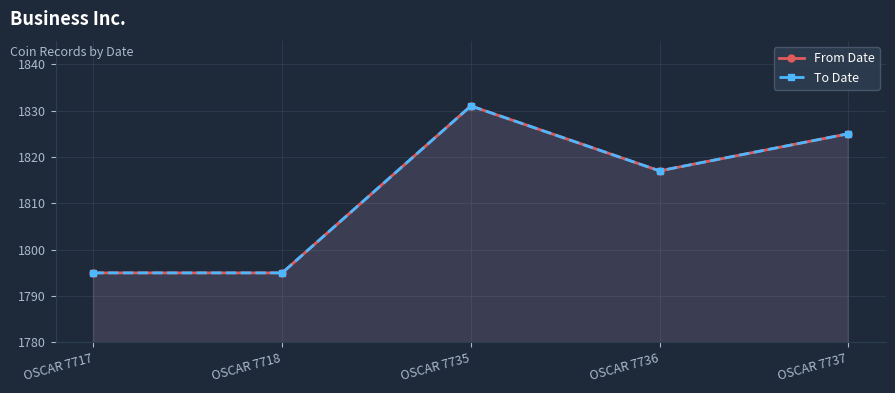

Reading left to right, extract all data points from this chart.

From Date: 1795	1795	1831	1817	1825
To Date: 1795	1795	1831	1817	1825